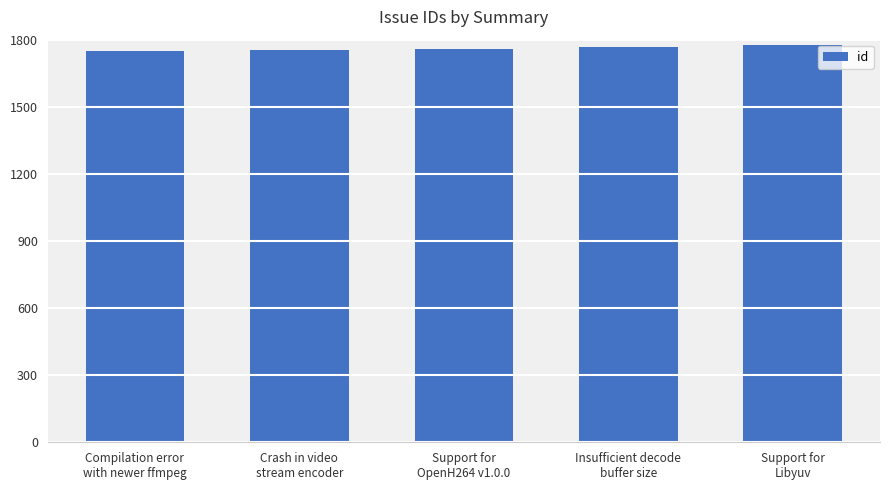

Approximately how many times larger is the value at Support for
Libyuv compared to Support for
OpenH264 v1.0.0?

1.0